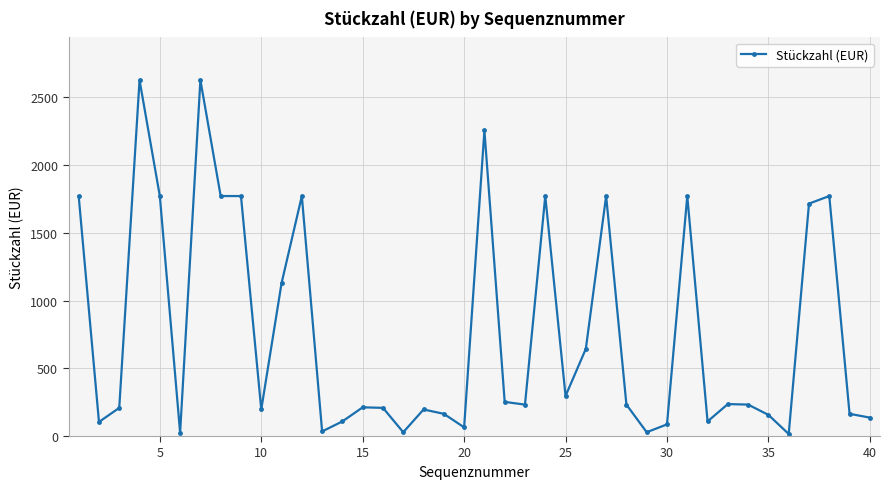

True or false: the data has more than 0 interior local peaks.

True